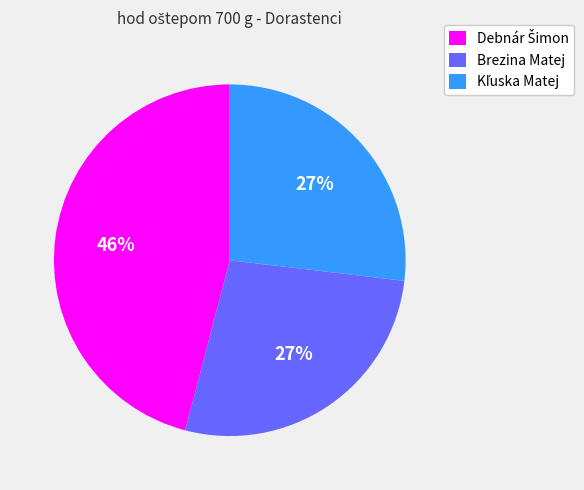

To the nearest percent, what is the difference between the largest and smallest slice percentages?

19%